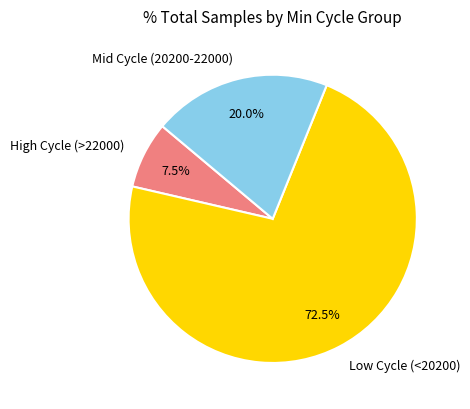

Rank the categories by value from highest to lowest.

Low Cycle (<20200), Mid Cycle (20200-22000), High Cycle (>22000)